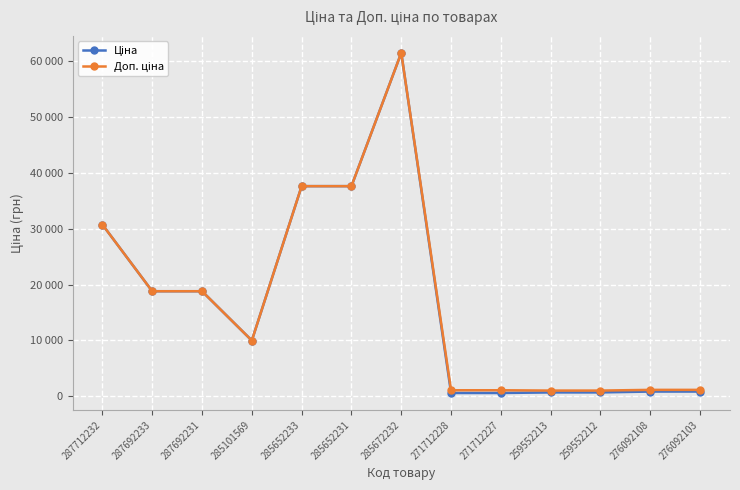

Where does the Ціна series first go above 9974?

287712232